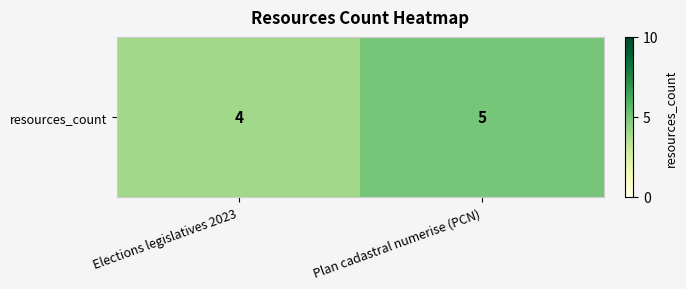

What is the difference between the maximum and minimum values?

1